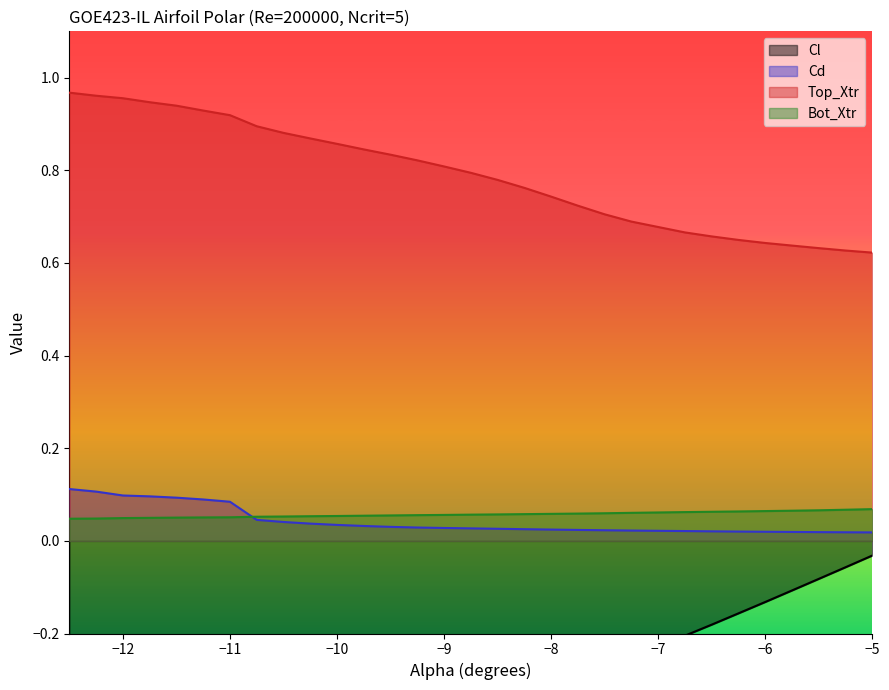

Does the chart have visible grid lines?

No